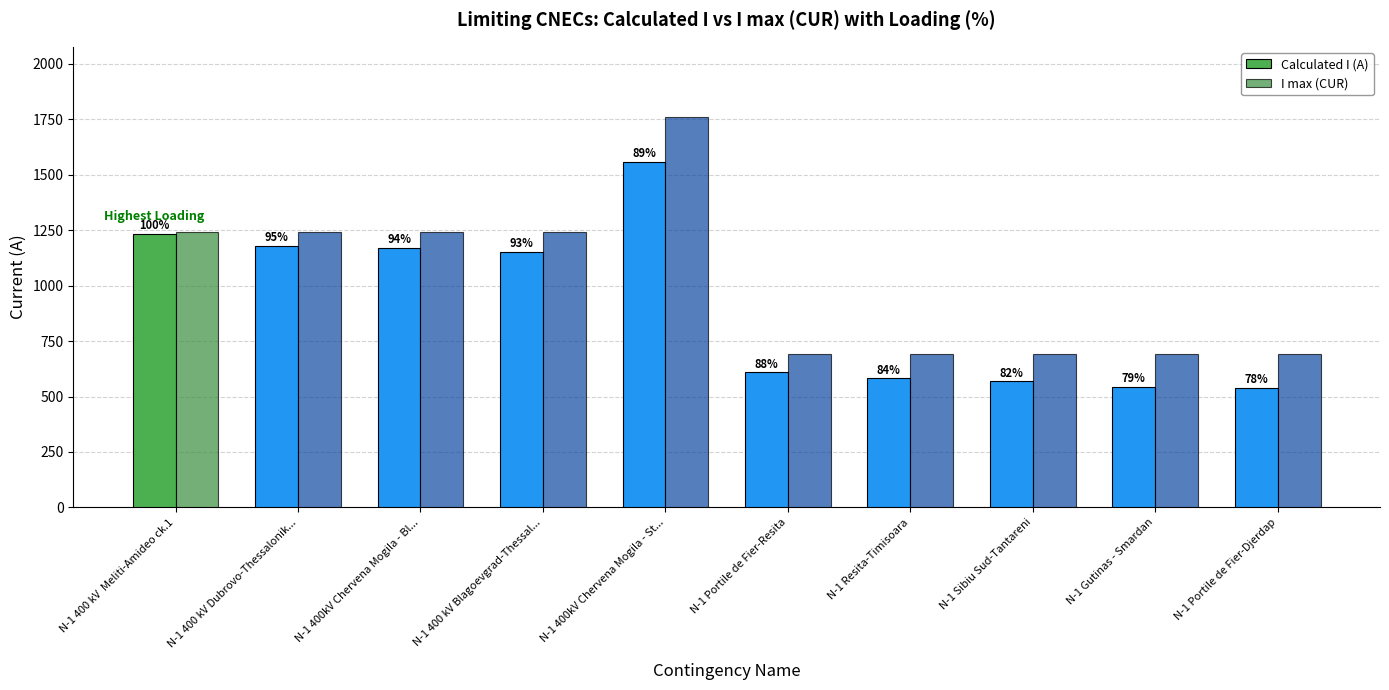

How many bars are there in each group?

2